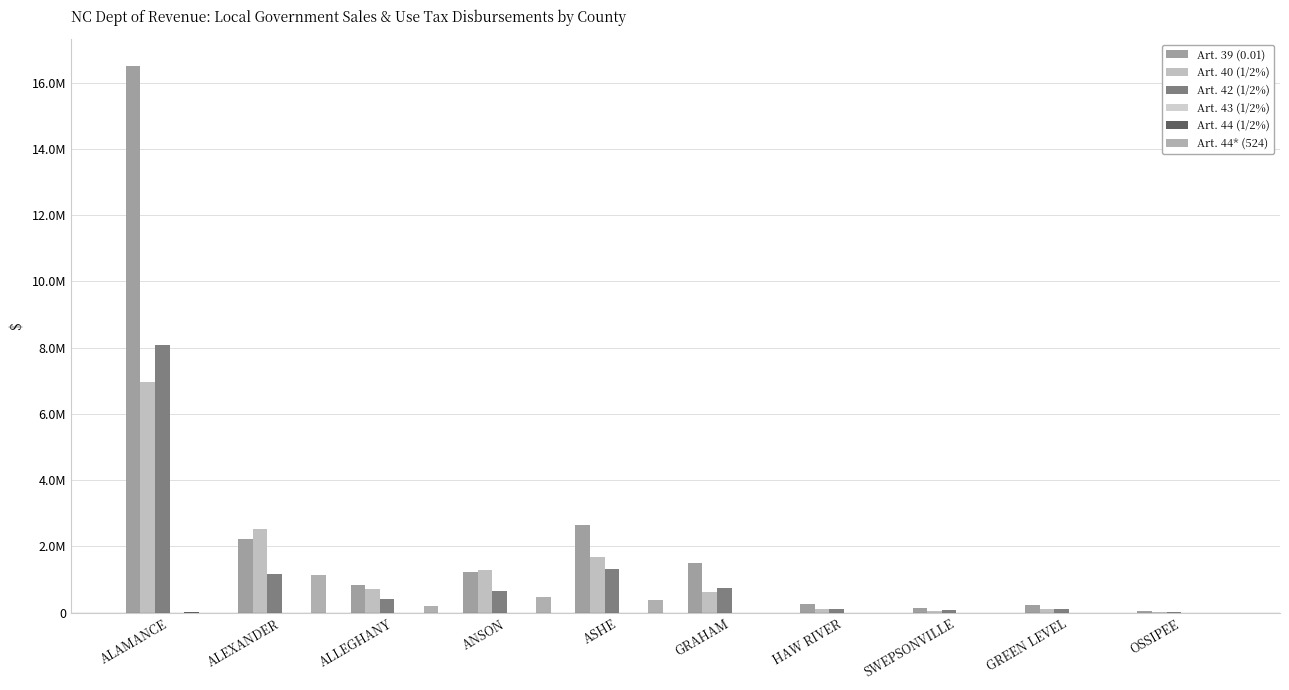

Between ALAMANCE and ALLEGHANY, which series saw the biggest shift?

Art. 39 (0.01)